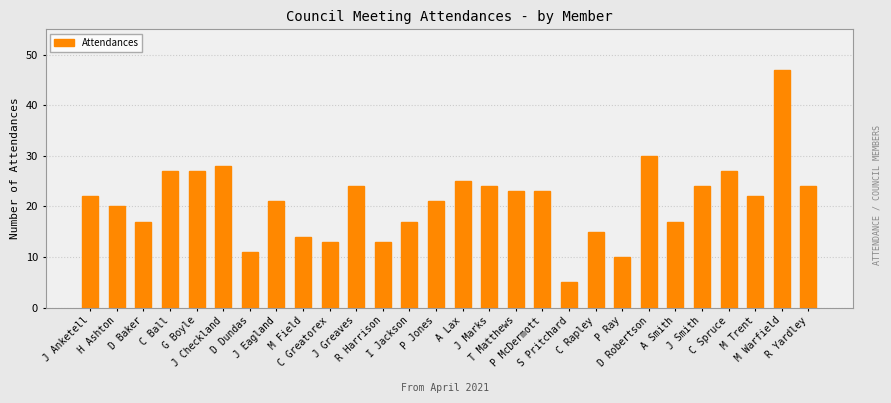

What position from the left is J Smith?

24